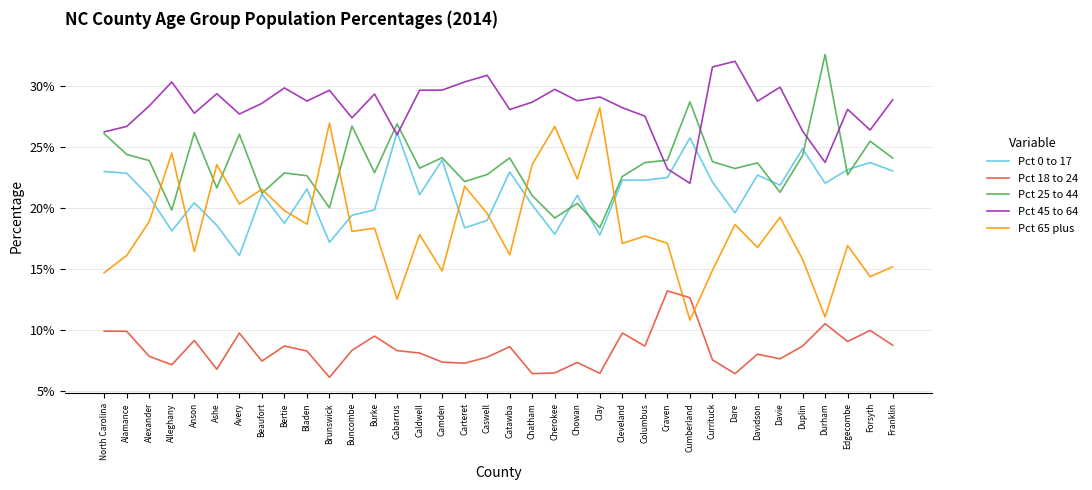

What is the sum of the Pct 65 plus values at Buncombe and Duplin?

0.3